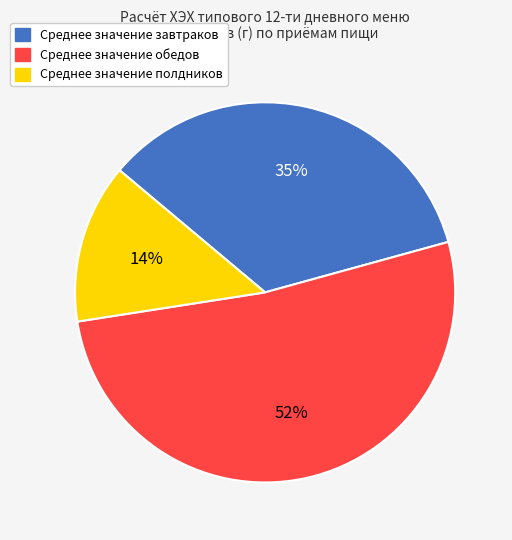

Which has a higher value, Среднее значение полдников or Среднее значение завтраков?

Среднее значение завтраков